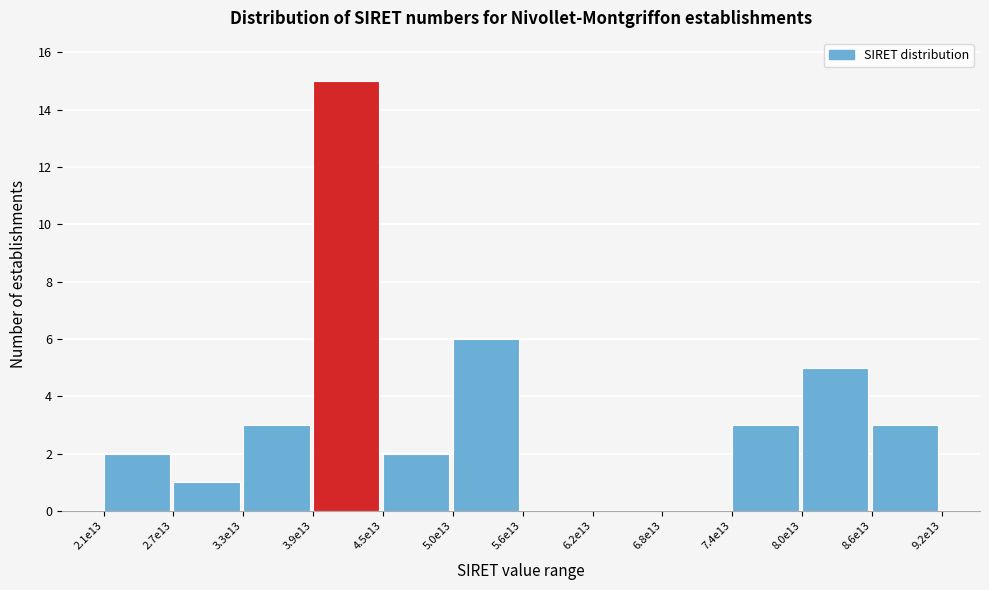

Reading right to left, transcribe all the data shown in this chart.

8.6e13=3	8.0e13=5	7.4e13=3	6.8e13=0	6.2e13=0	5.6e13=0	5.0e13=6	4.5e13=2	3.9e13=15	3.3e13=3	2.7e13=1	2.1e13=2